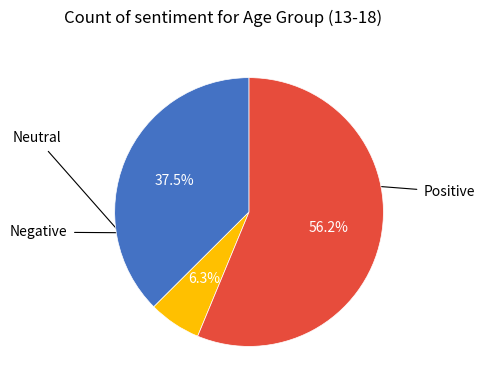

Does any single category account for the majority?

Yes